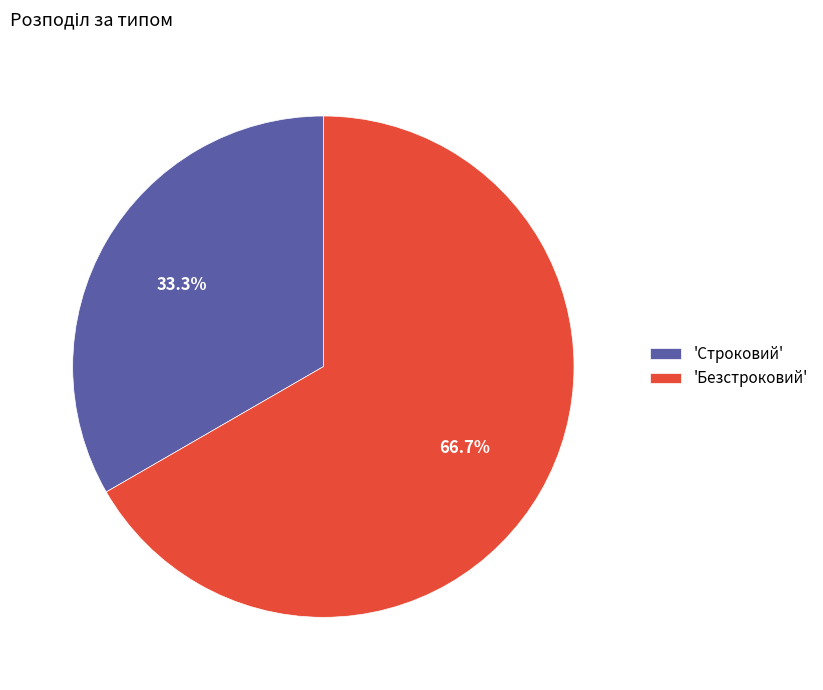

Is there any slice that represents more than half of the pie?

Yes